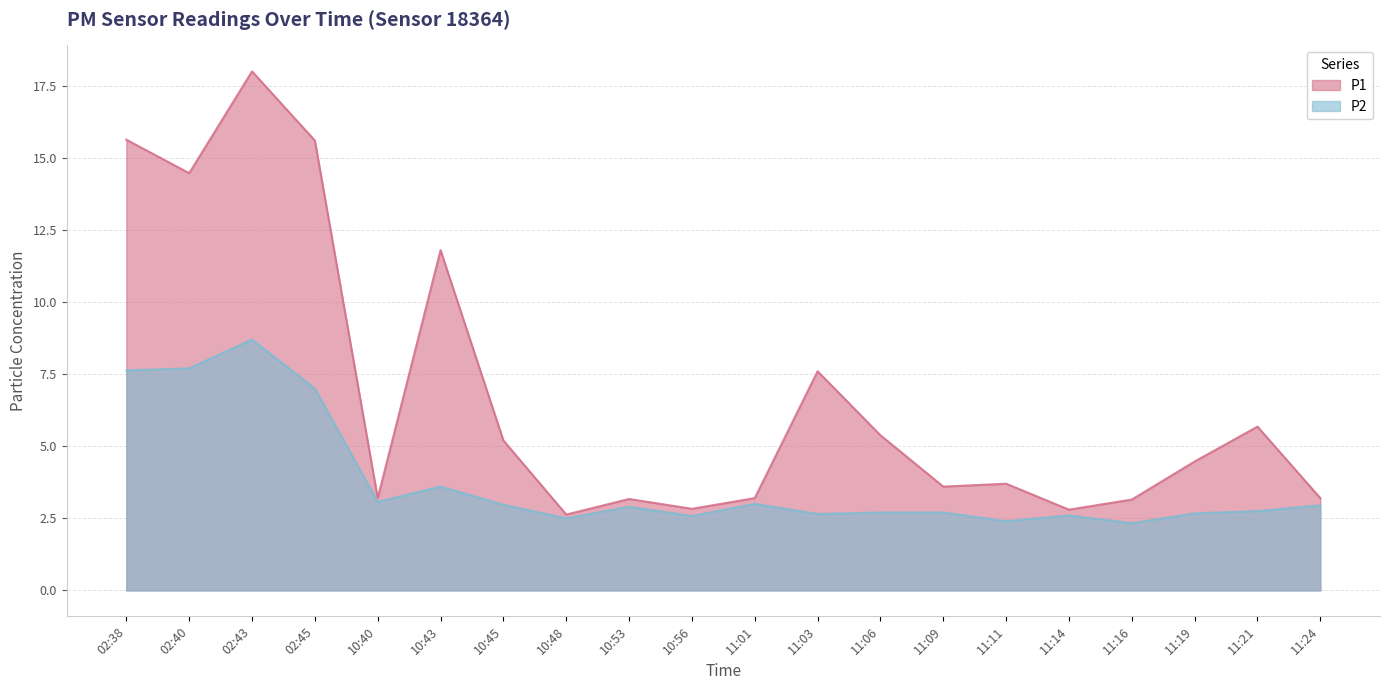

Which has a higher value, 02:43 or 11:24?

02:43